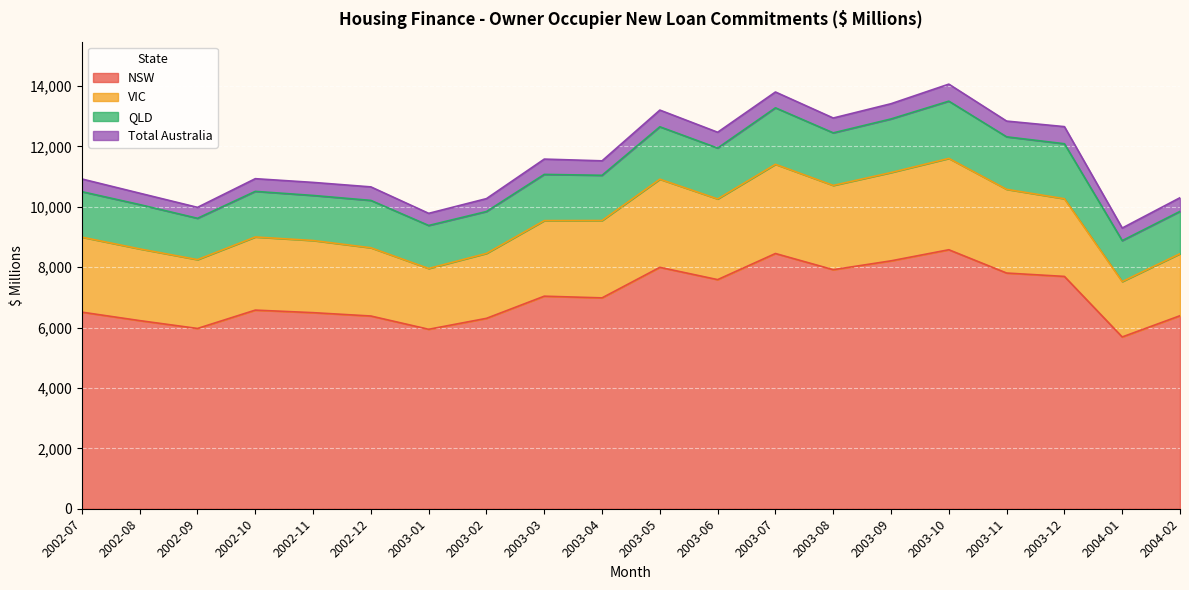

The value of QLD at 2002-12 is 718.3. True or false?

False